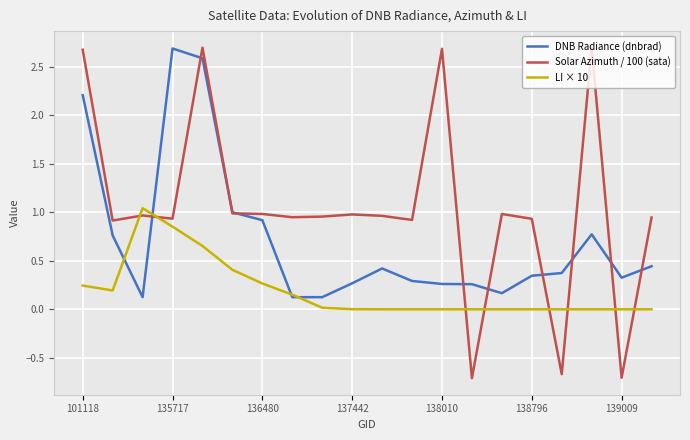

Which series has the largest range (max minus min)?

Solar Azimuth / 100 (sata)